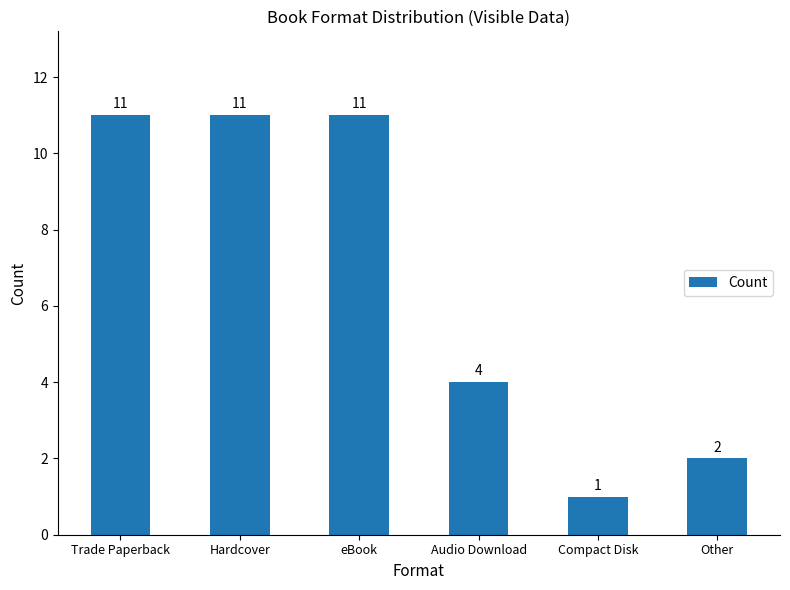

What is the difference between the maximum and minimum values?

10